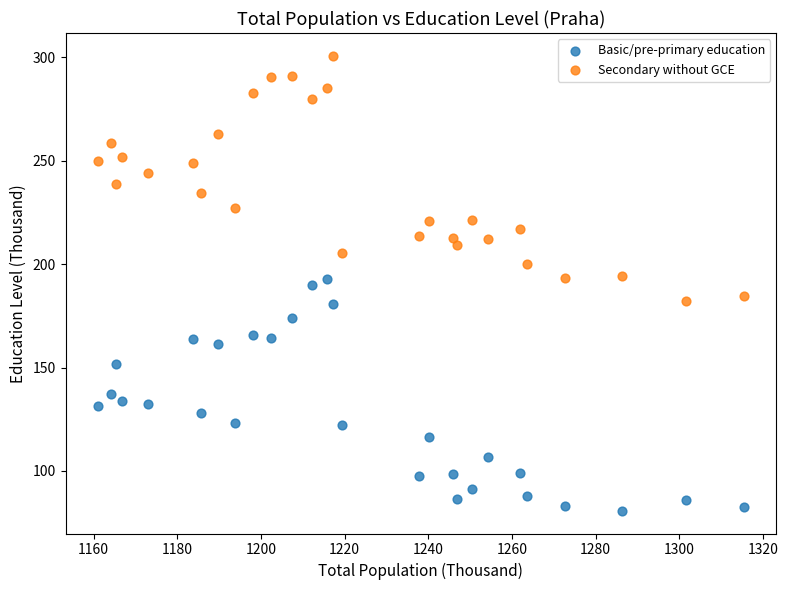

Which series reaches the maximum Y coordinate?

Secondary without GCE